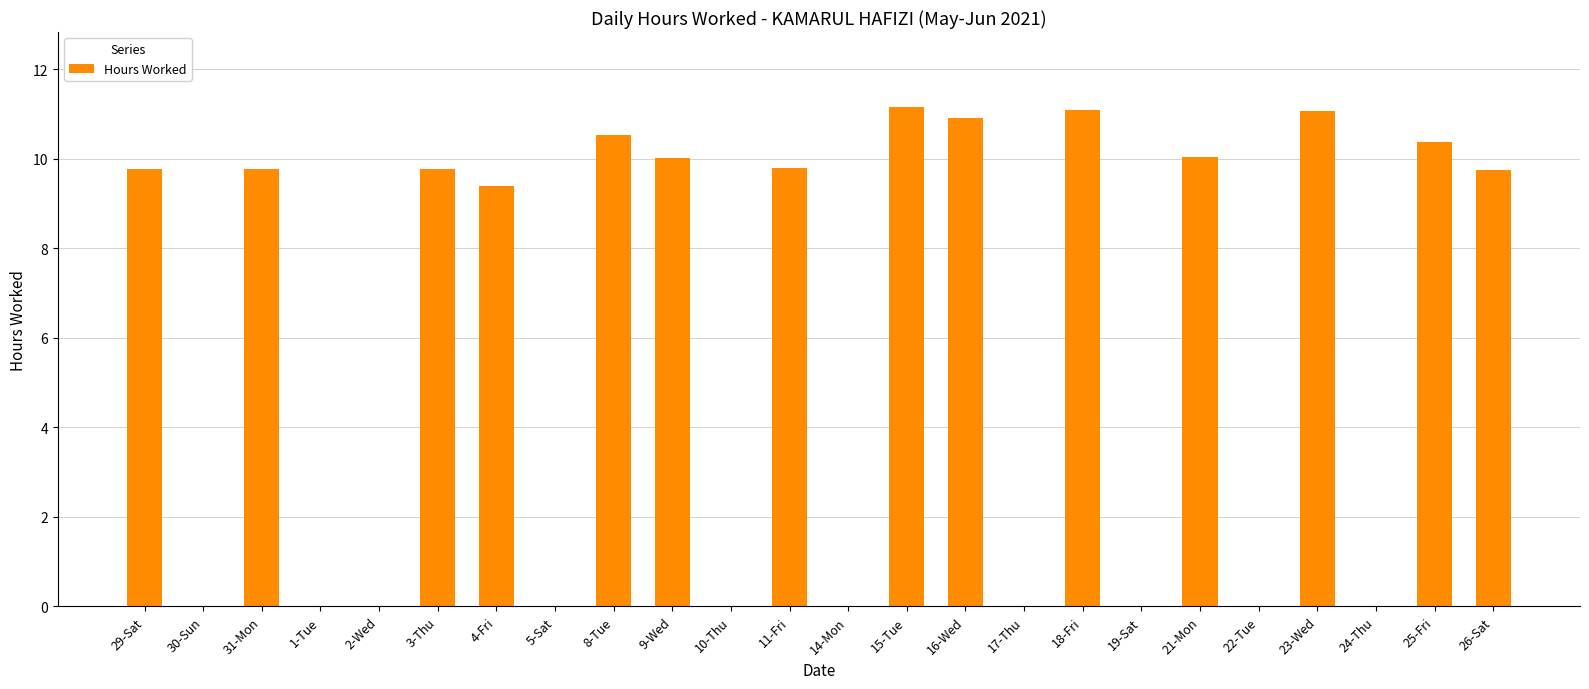

What is the greatest value displayed?

11.2